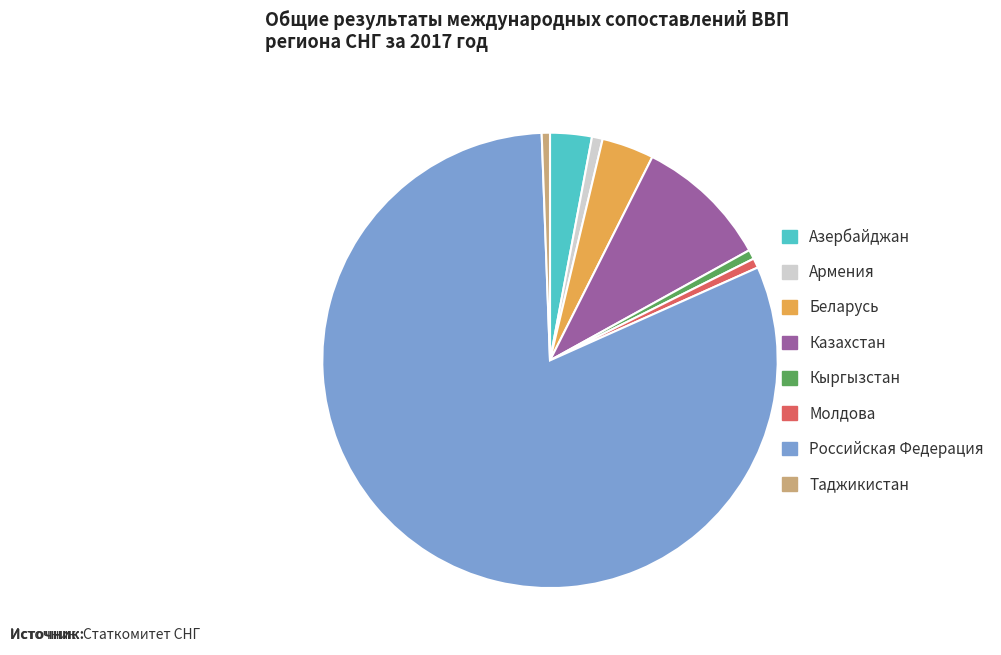

Which has a higher value, Российская Федерация or Беларусь?

Российская Федерация